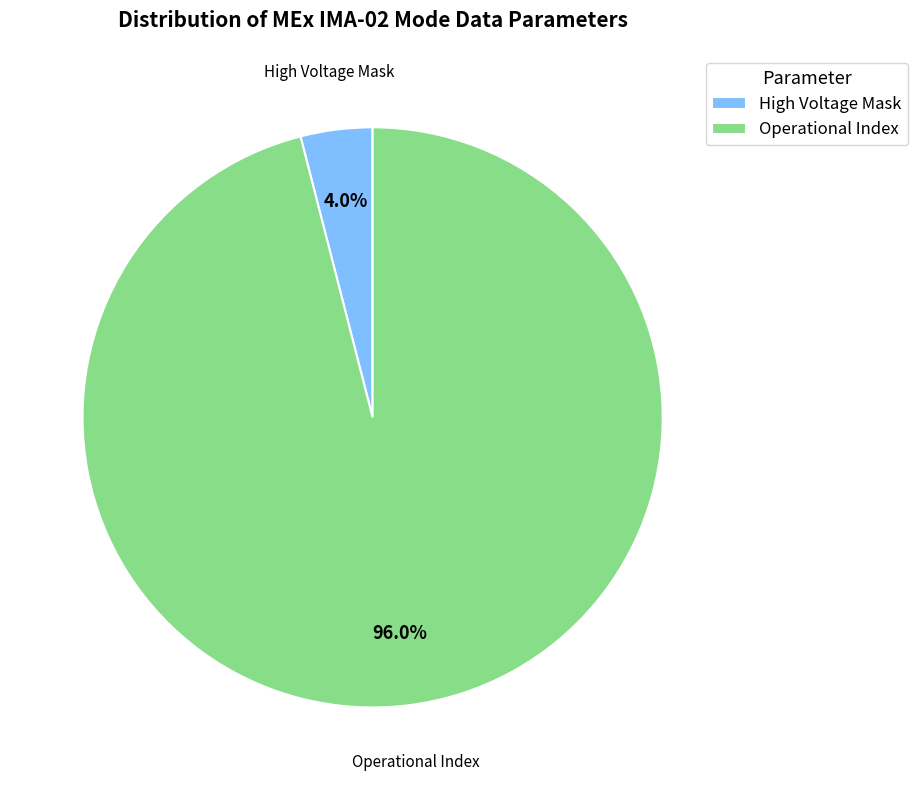

Count the number of slices in the pie.

2